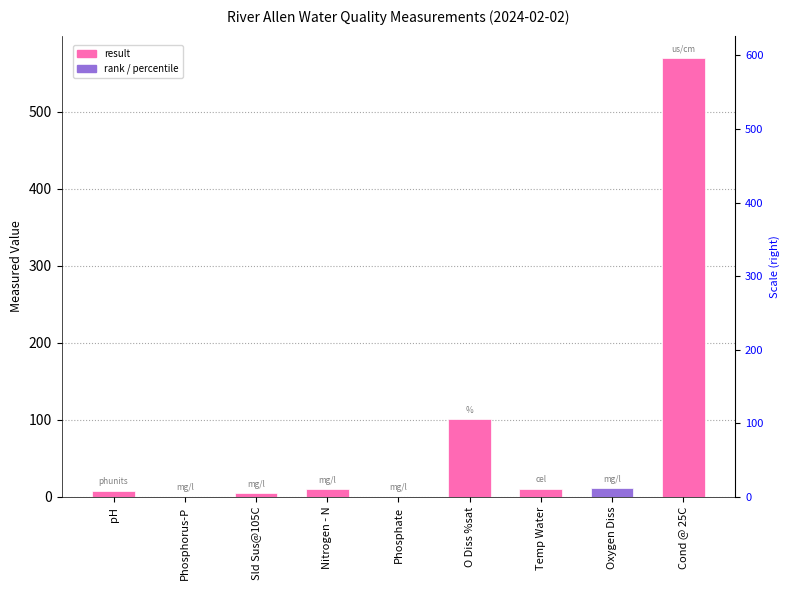

Approximately how many times larger is the value at Sld Sus@105C compared to Nitrogen - N?

0.5